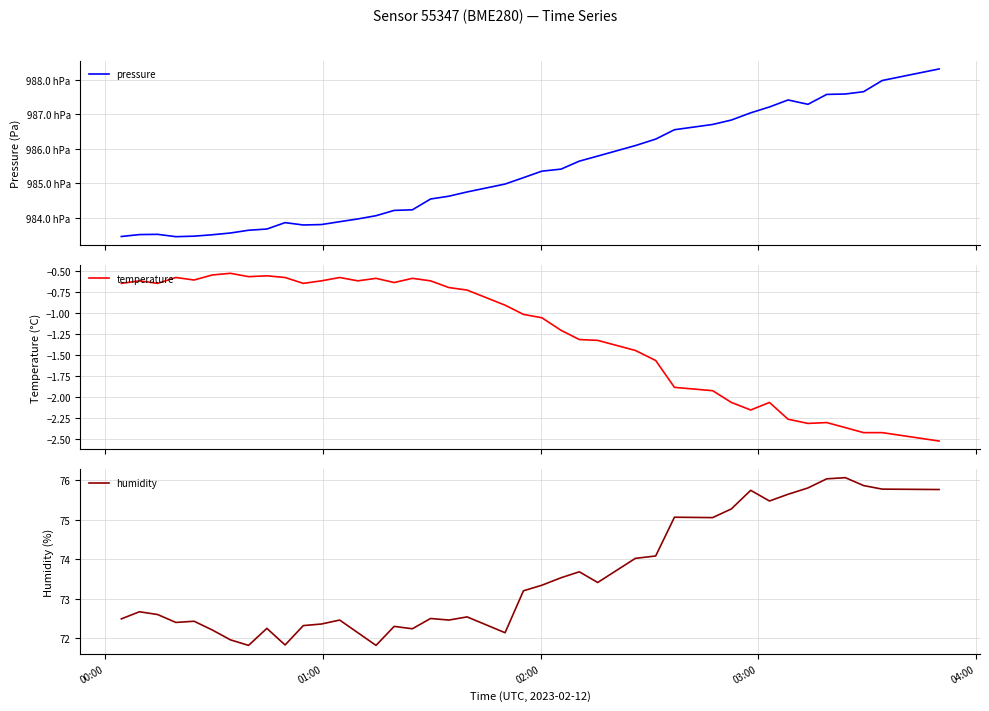

What is the minimum value for humidity?

71.8